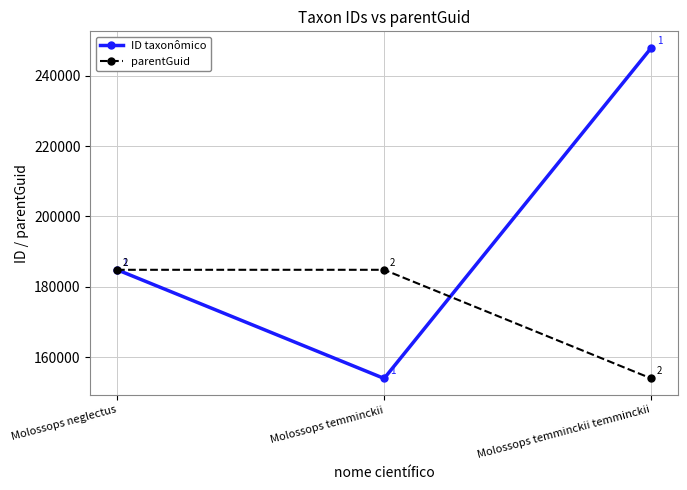

Between Molossops neglectus and Molossops temminckii temminckii, which series saw the biggest shift?

ID taxonômico